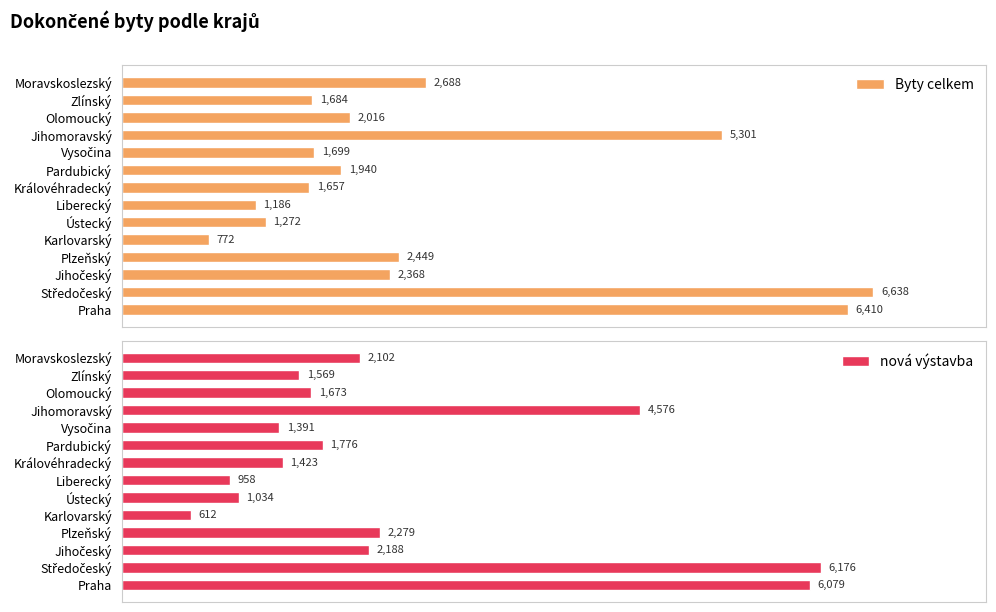

At which label does Byty celkem reach its minimum?

Karlovarský